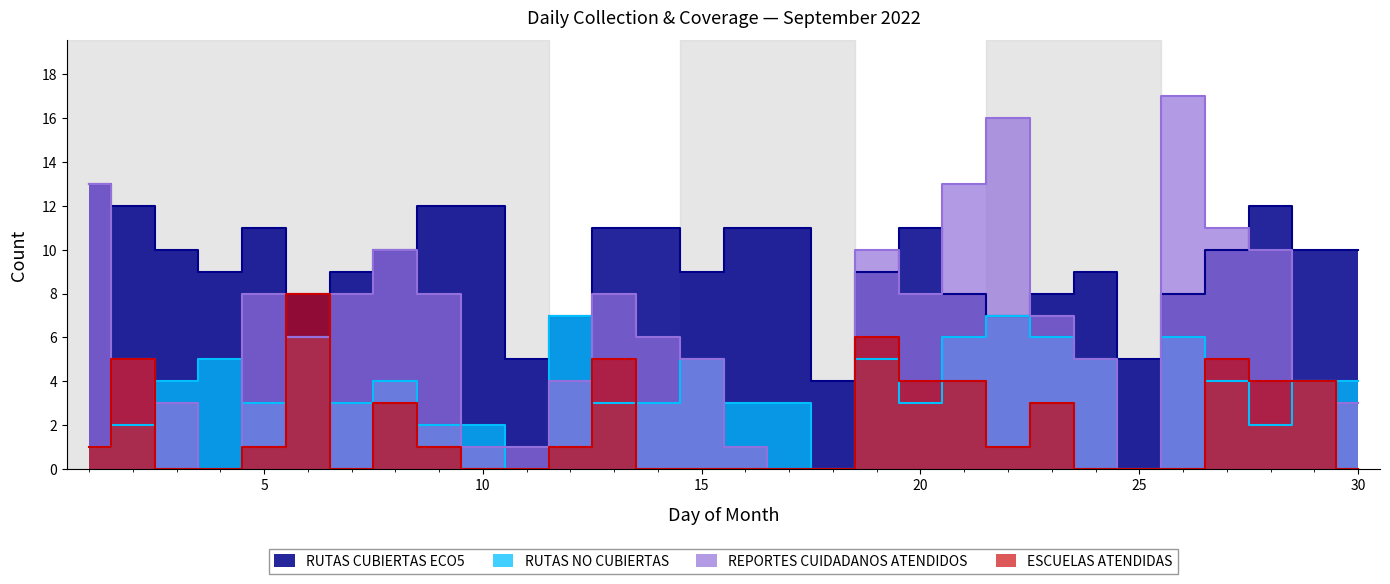

At 7, list the series in order from largest to smallest.

RUTAS CUBIERTAS ECO5, REPORTES CUIDADANOS ATENDIDOS, RUTAS NO CUBIERTAS, ESCUELAS ATENDIDAS